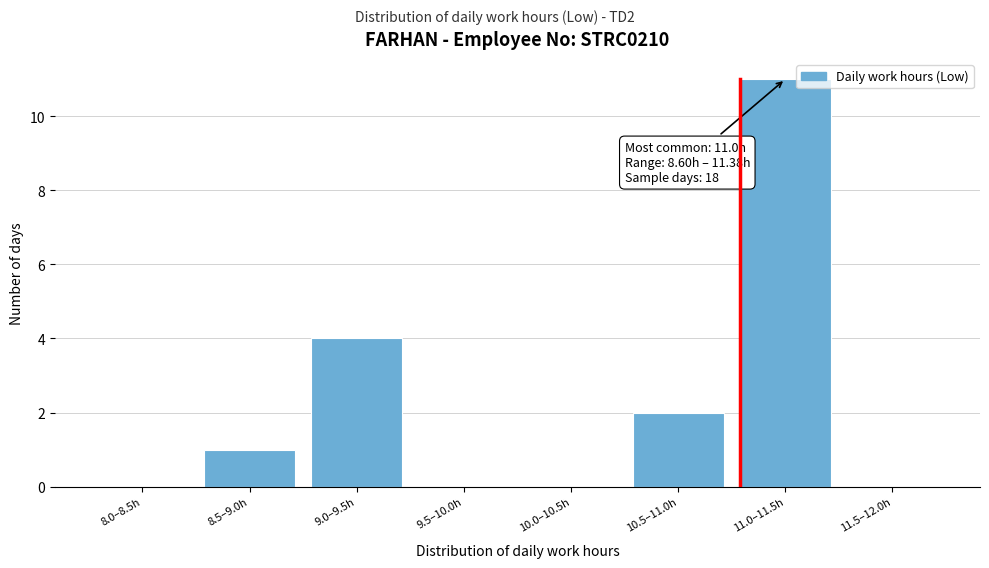

Reading right to left, extract all data points from this chart.

11.5–12.0h=0	11.0–11.5h=11	10.5–11.0h=2	10.0–10.5h=0	9.5–10.0h=0	9.0–9.5h=4	8.5–9.0h=1	8.0–8.5h=0